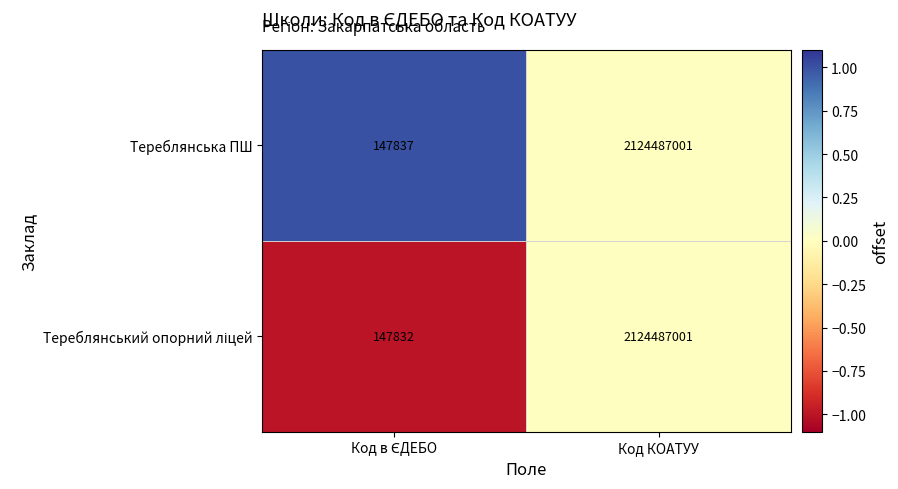

Is it true that Тереблянська ПШ equals 2124487001 at Код КОАТУУ?

True